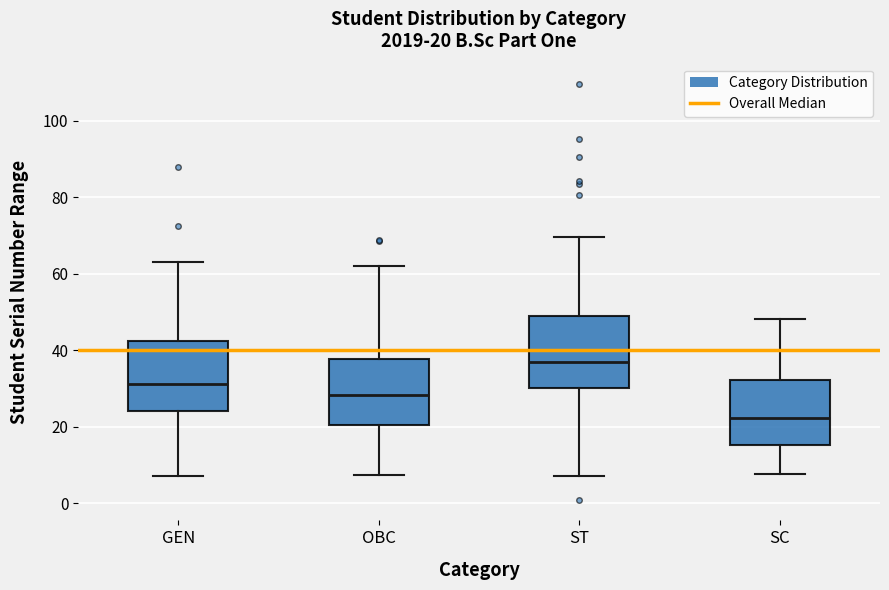

Which box has the highest median line?

ST